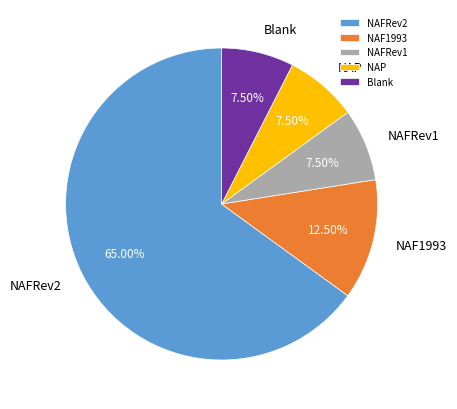

Approximately how many times larger is the value at Blank compared to NAF1993?

0.6